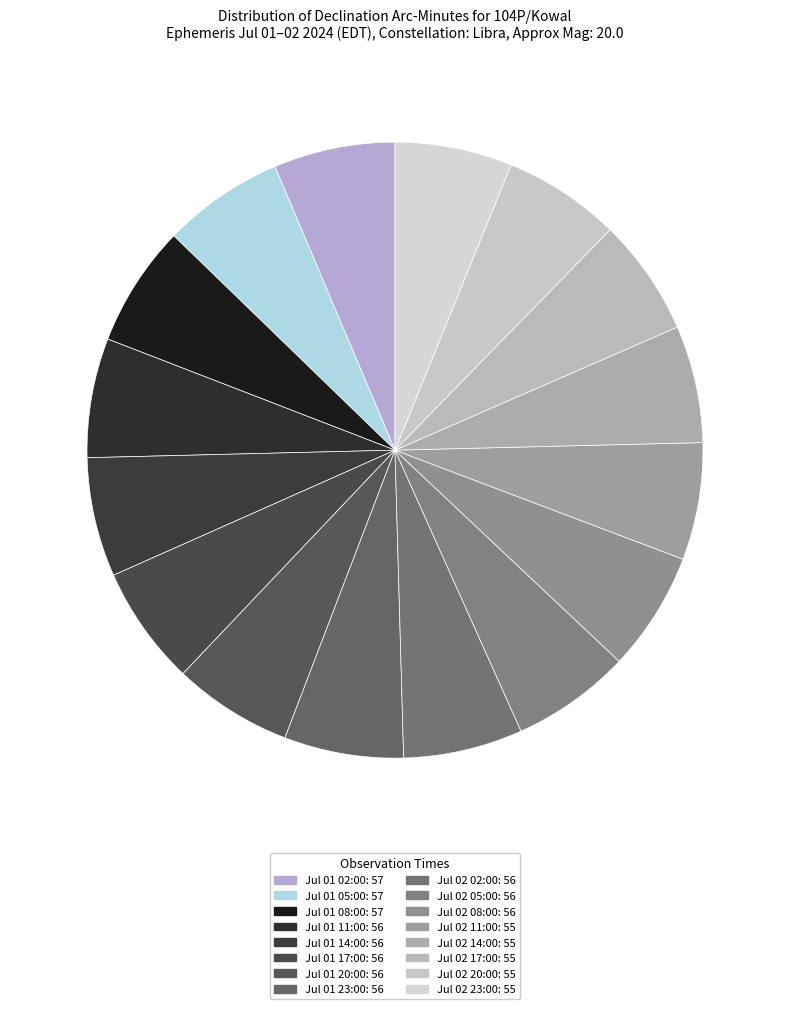

Is the sum of Jul 01 08:00 and Jul 02 11:00 greater than half?

No